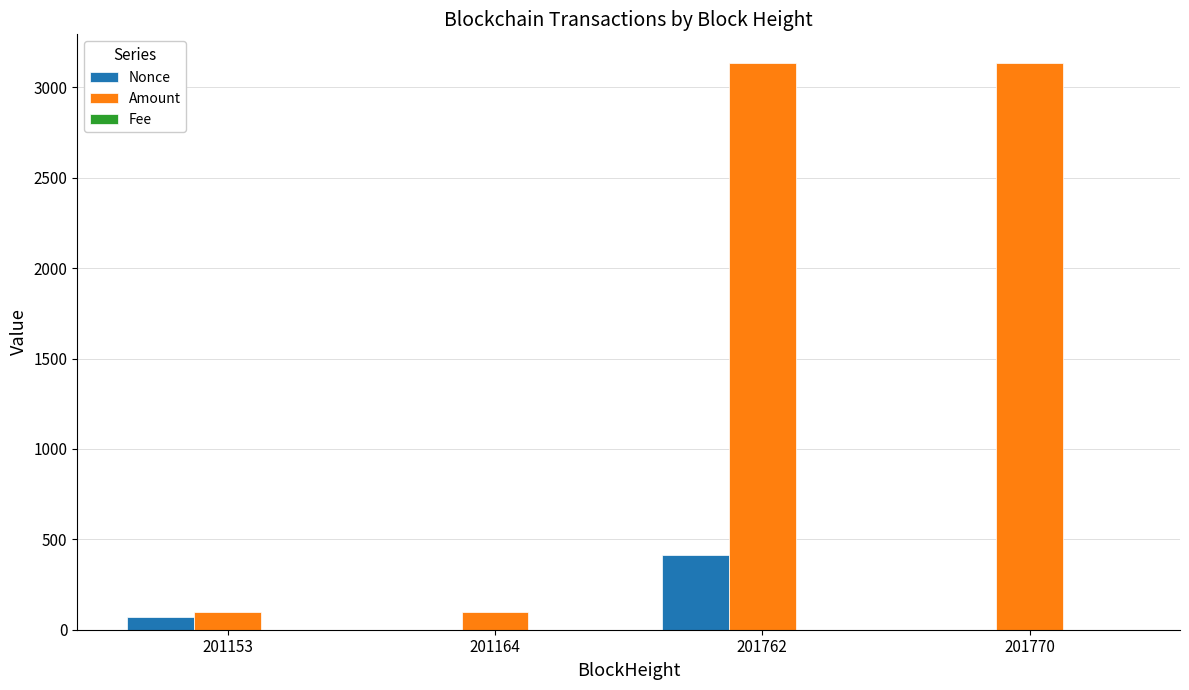

What is the maximum value for Amount?

3136.3